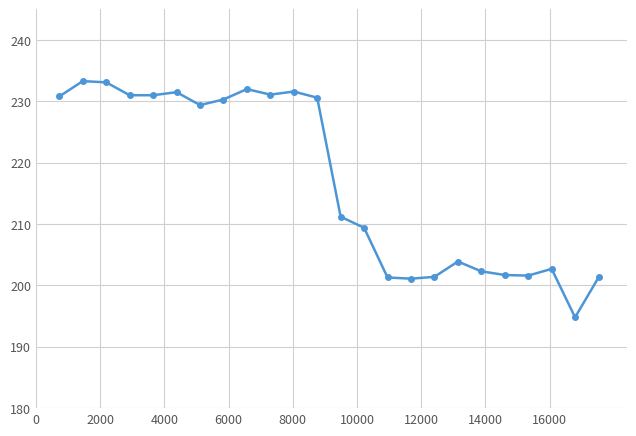

True or false: there are more than 1 points higher than both neighbors.

True